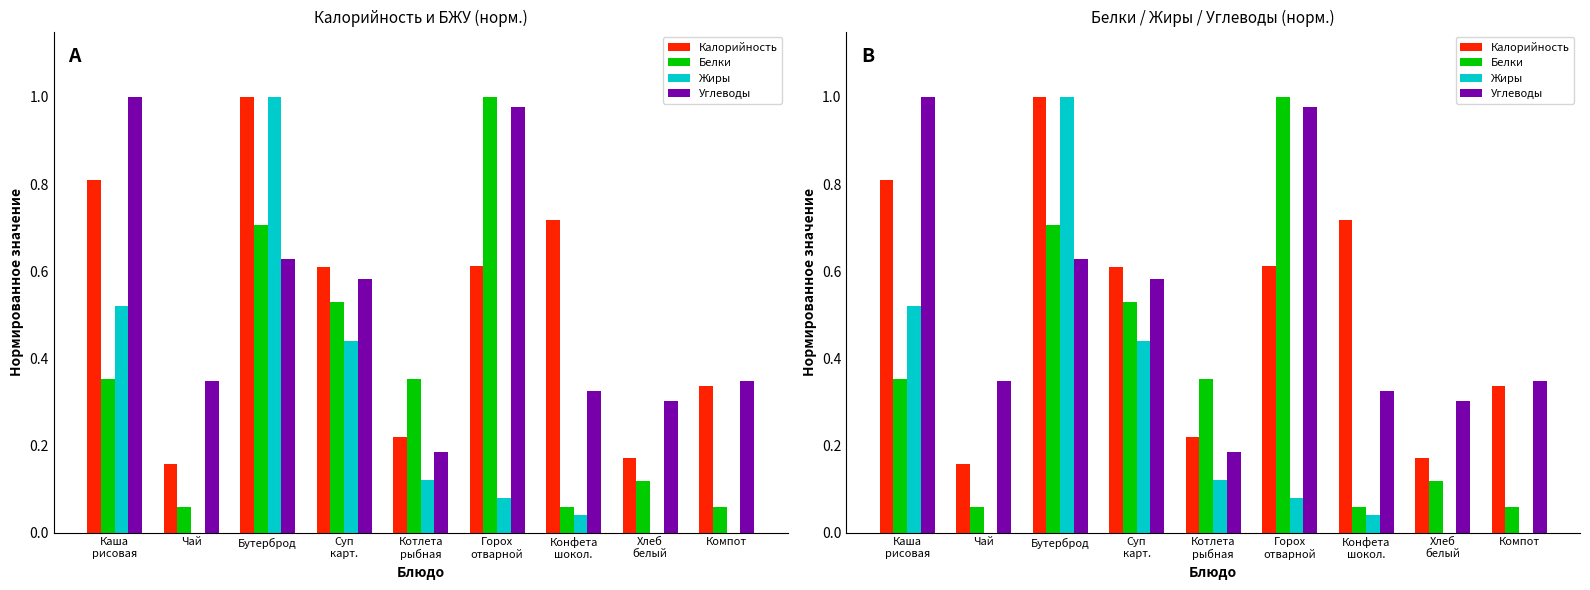

Is it true that Калорийность equals 0.1 at Чай?

False